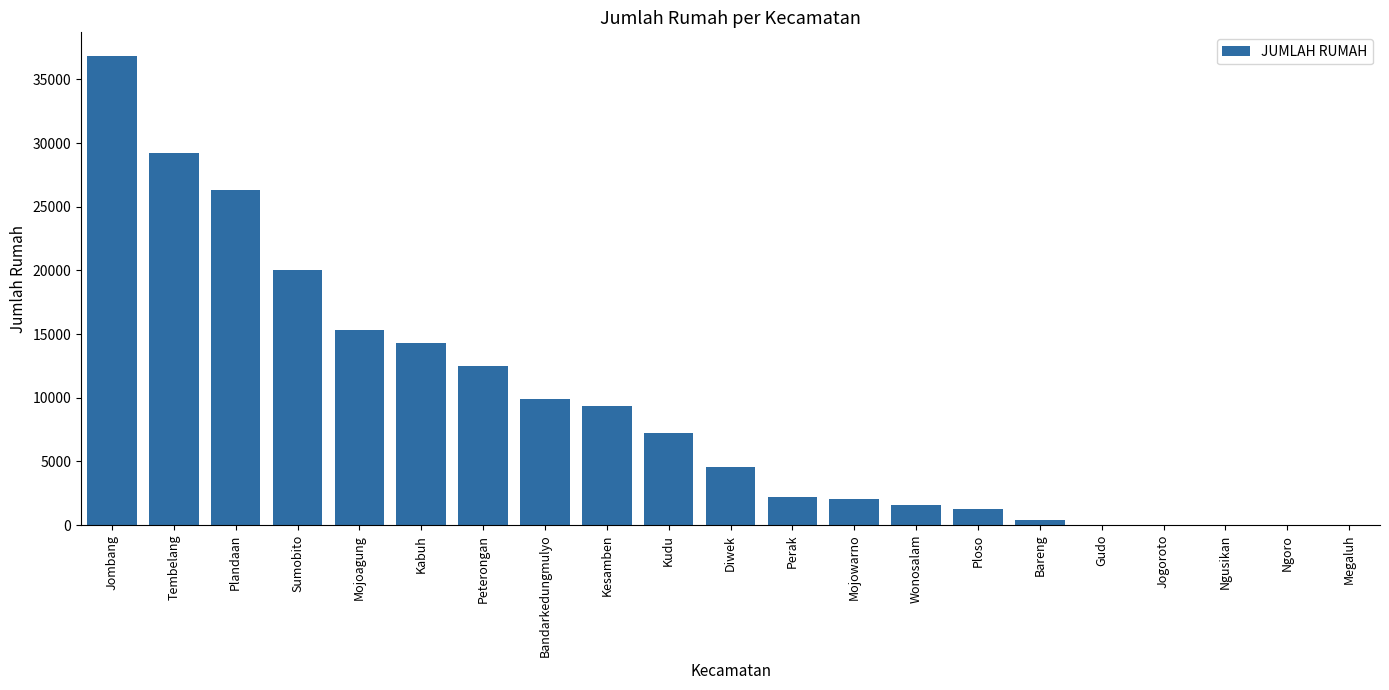

What value does the data have at Mojoagung?

15303